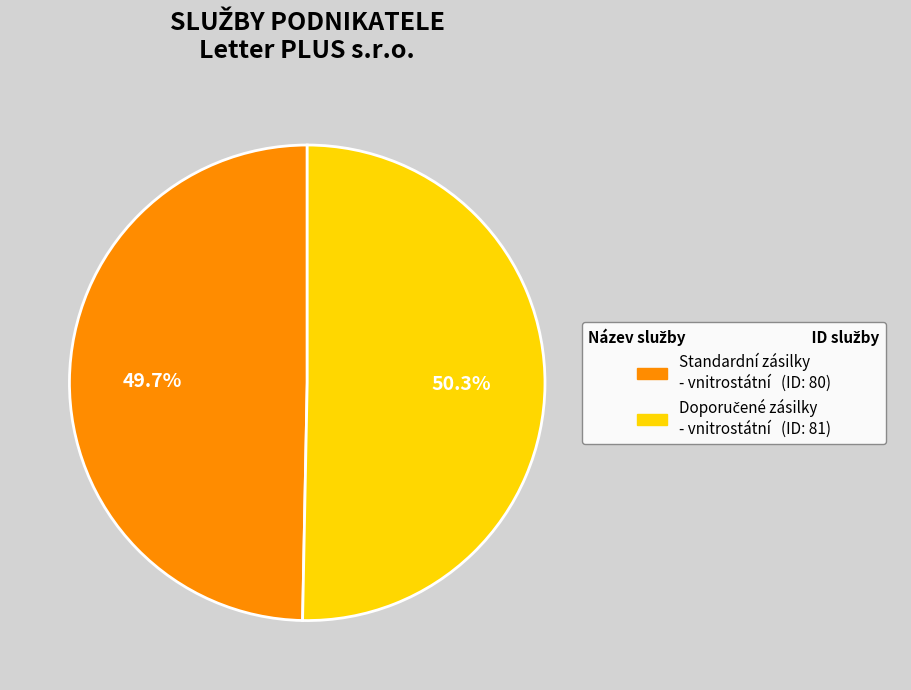

Does any single category account for the majority?

Yes